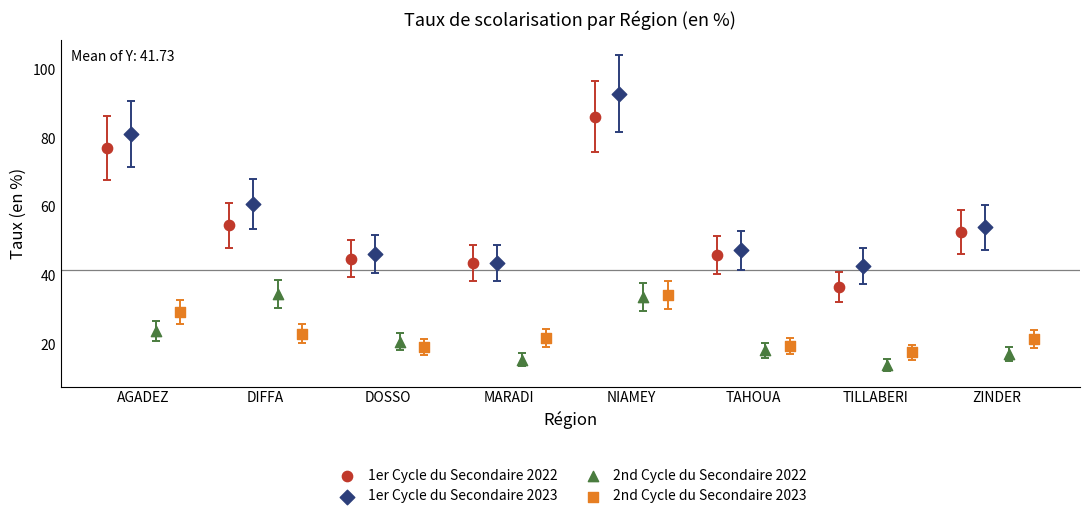

Which series reaches the maximum Y coordinate?

1er Cycle du Secondaire 2023